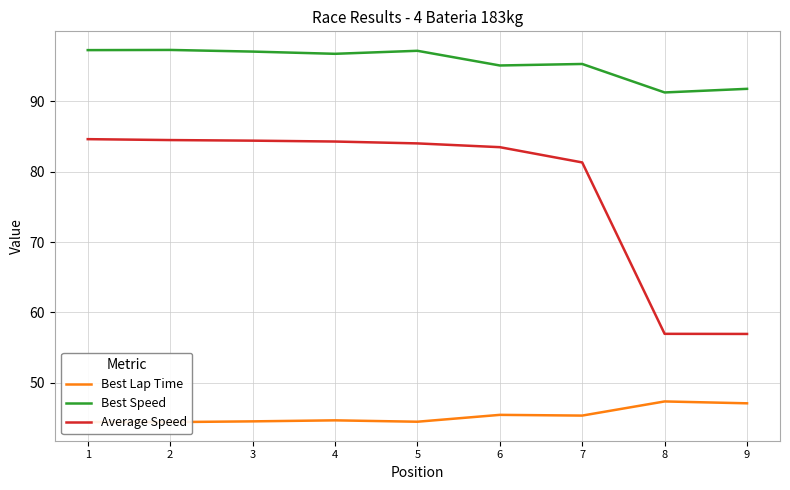

In Best Lap Time, how many points are lower than both neighbors (excluding endpoints)?

3